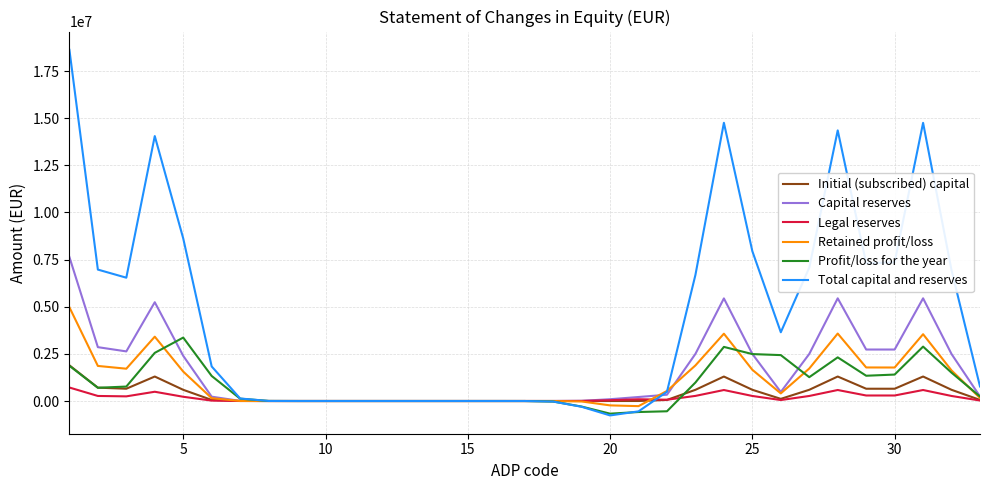

What is the highest value of the Legal reserves series?

715672.7